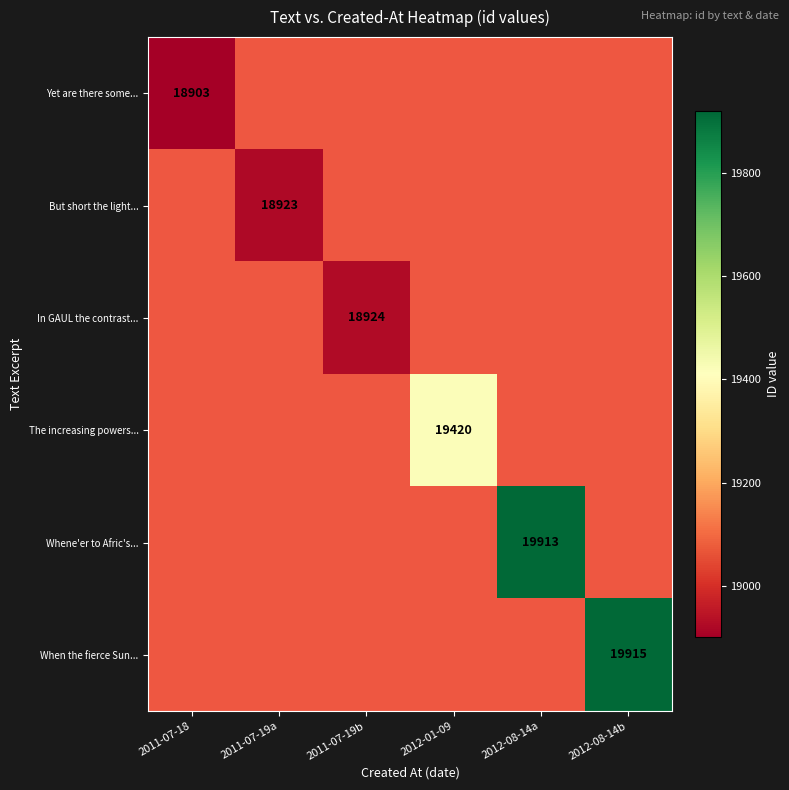

List the series in order of their overall mean, lowest first.

Yet are there some..., But short the light..., In GAUL the contrast..., The increasing powers..., Whene'er to Afric's..., When the fierce Sun...